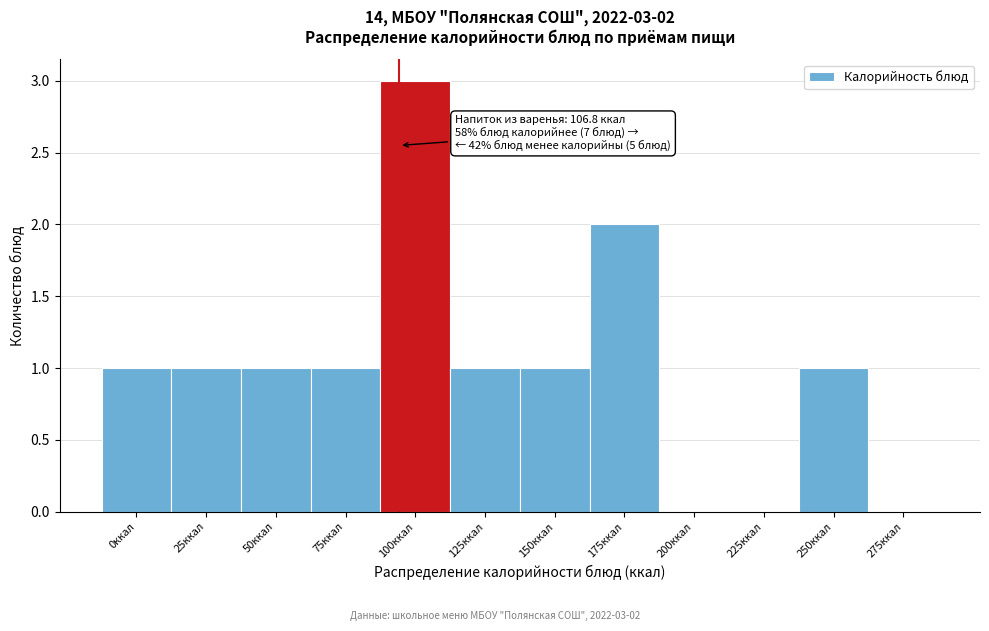

Reading left to right, what are all the values shown in this chart?

0ккал=1	25ккал=1	50ккал=1	75ккал=1	100ккал=3	125ккал=1	150ккал=1	175ккал=2	200ккал=0	225ккал=0	250ккал=1	275ккал=0